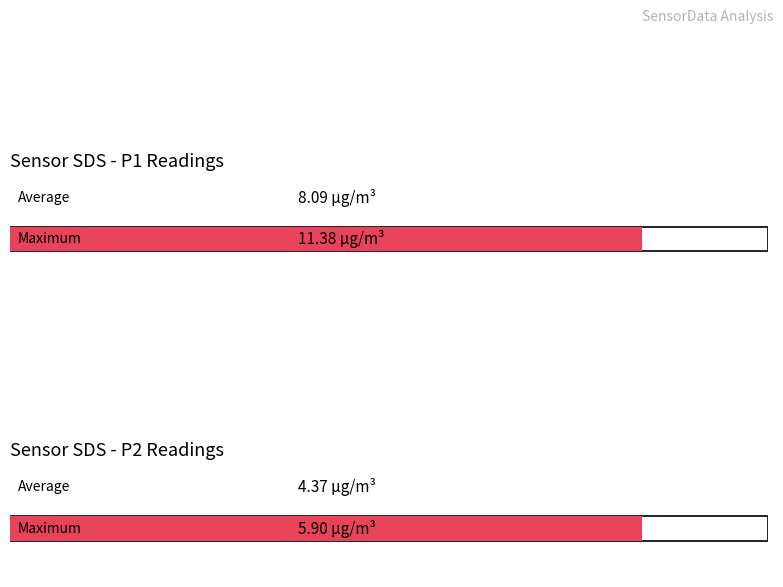

The Maximum utilization series shows 9.6 at SDS_P2. True or false?

False